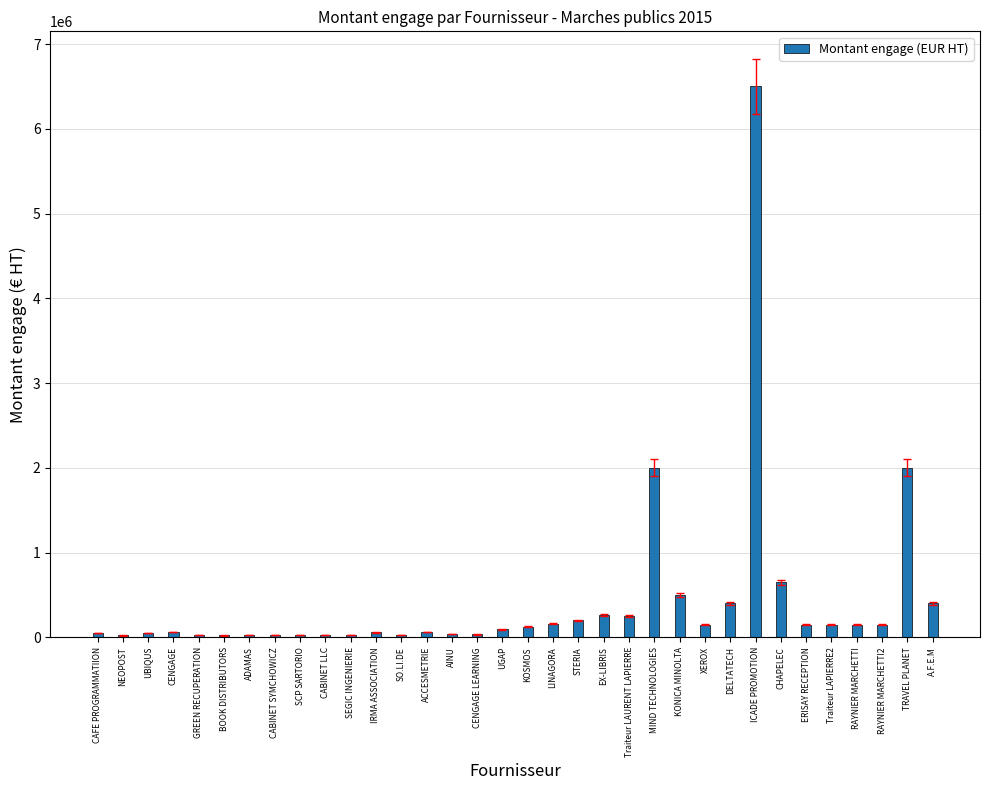

What is the maximum value shown in the chart?

6500000.0